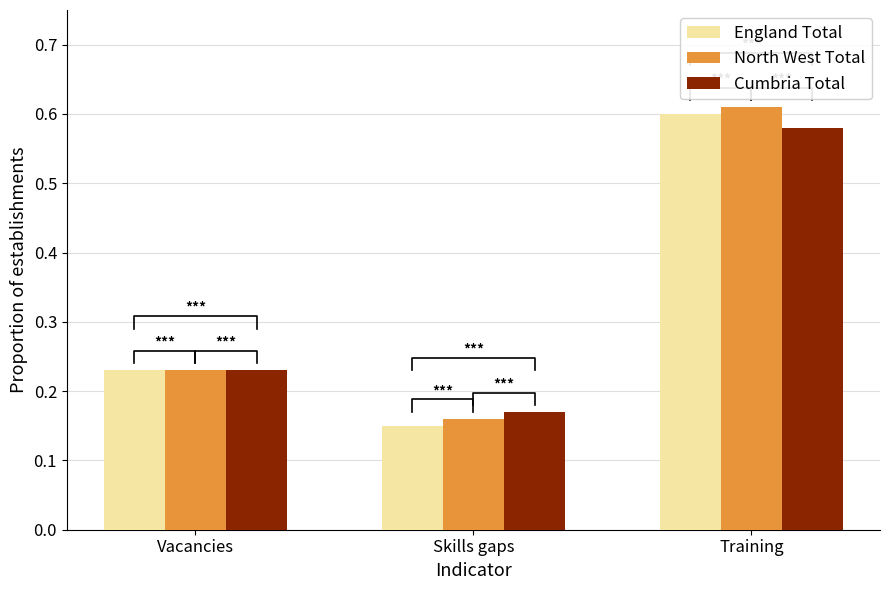

Rank the series by their maximum value, from highest to lowest.

North West Total, England Total, Cumbria Total